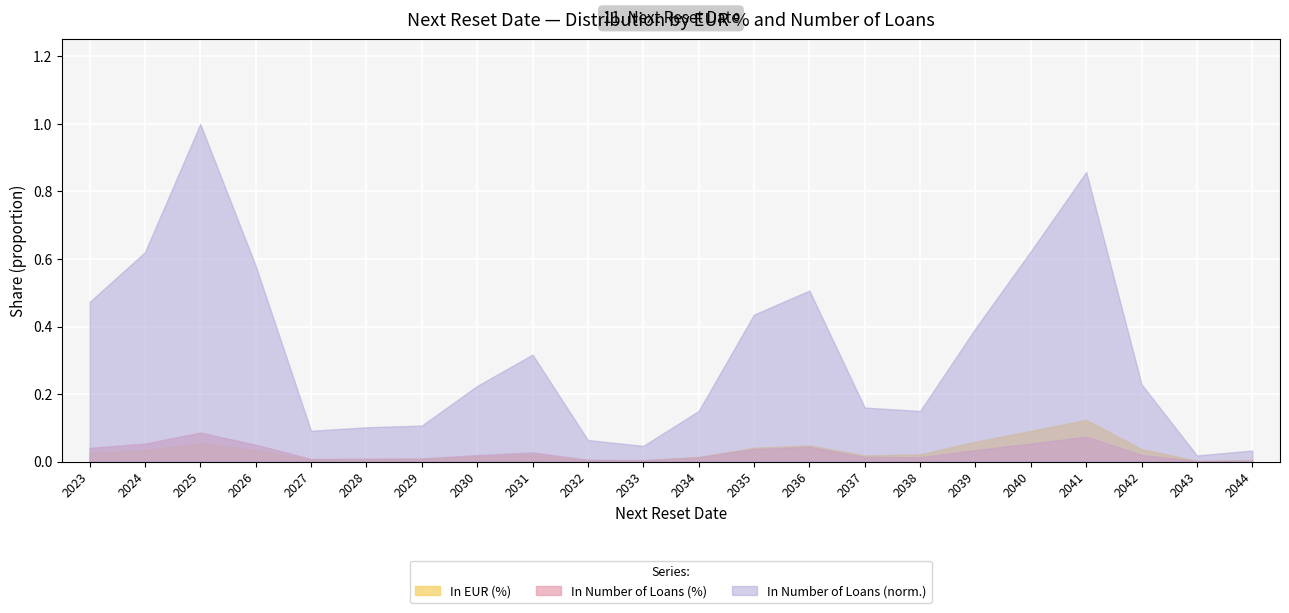

Is it true that In Number of Loans equals 88.1 at 2034?

False